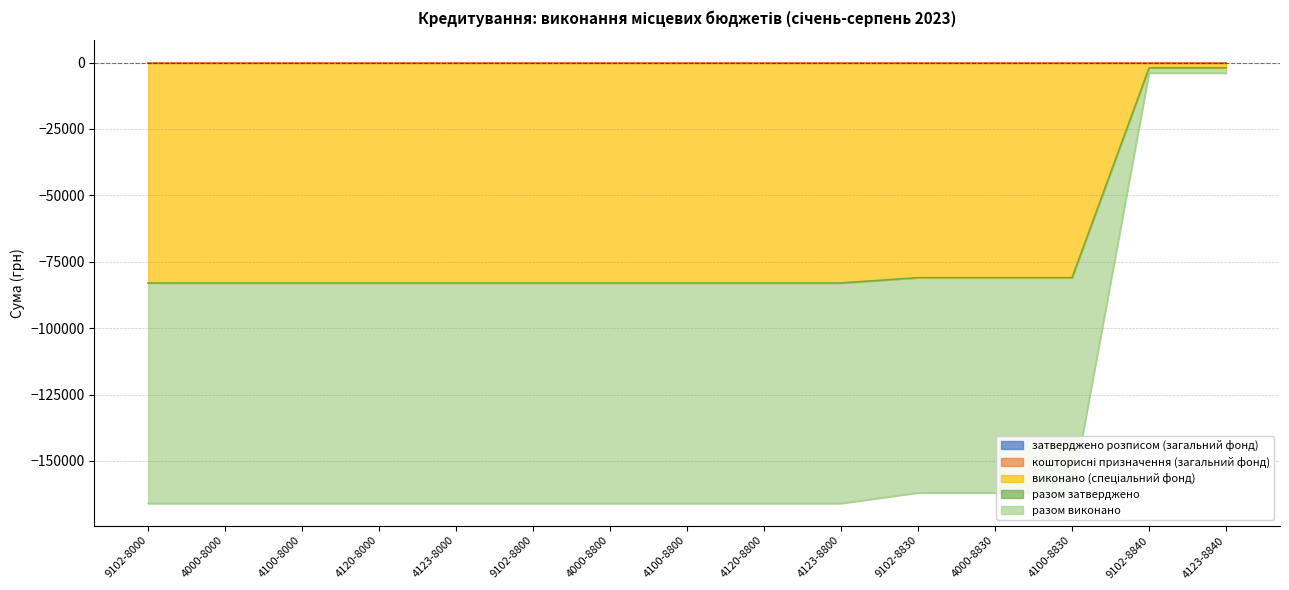

Which category has the lowest value across all series?

9102-8000